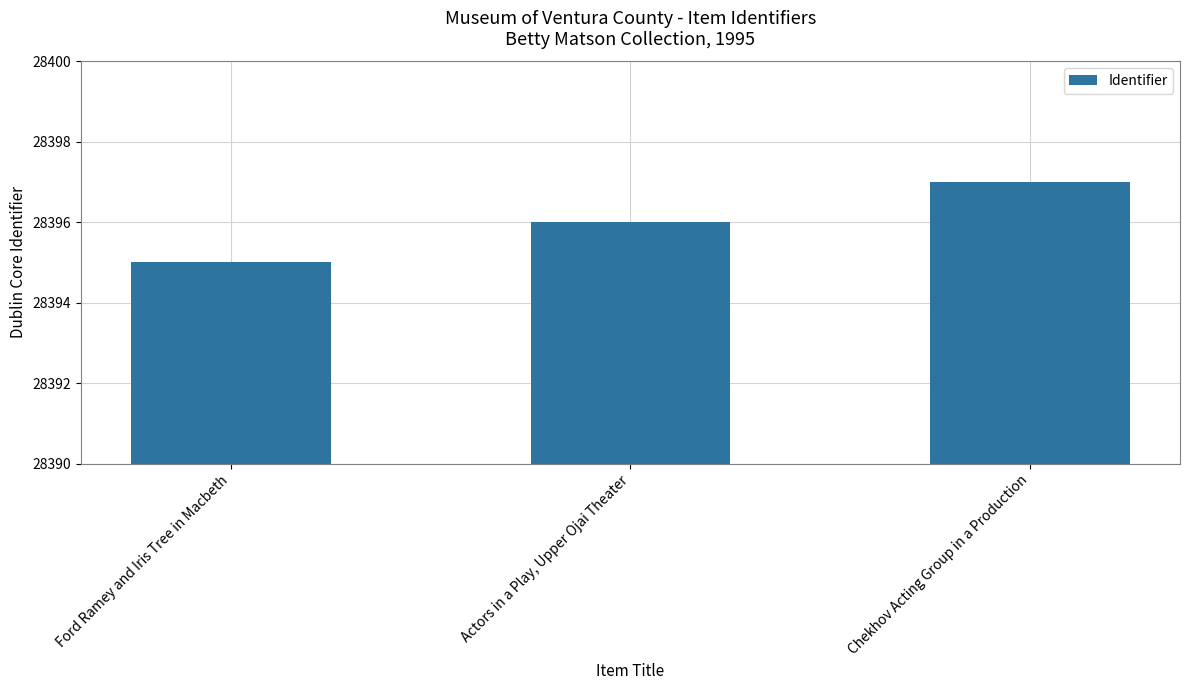

Reading left to right, extract all data points from this chart.

28395	28396	28397